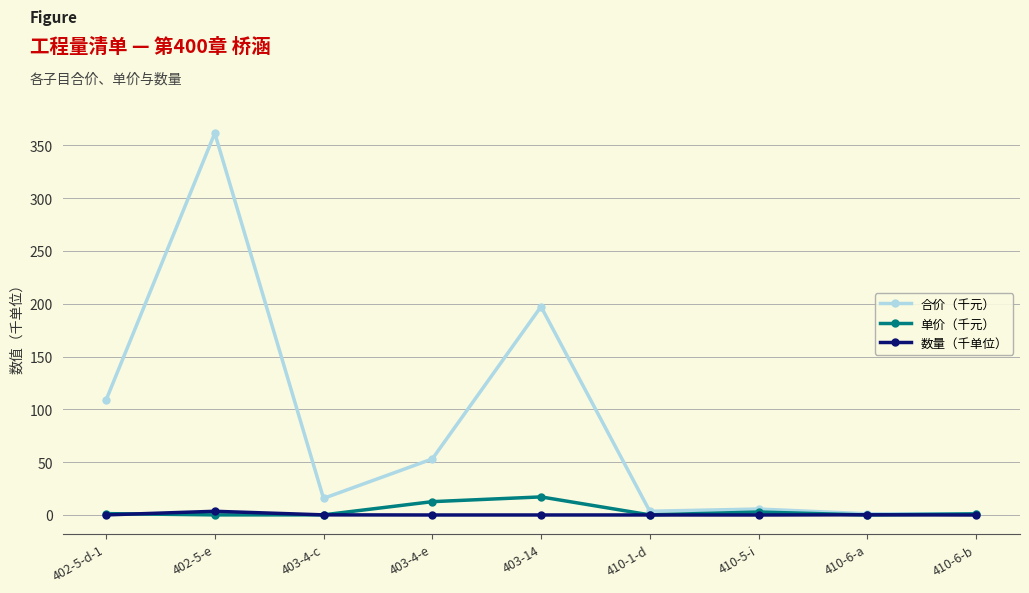

What is the difference between the 数量（千单位） values at 410-6-a and 410-1-d?

0.2